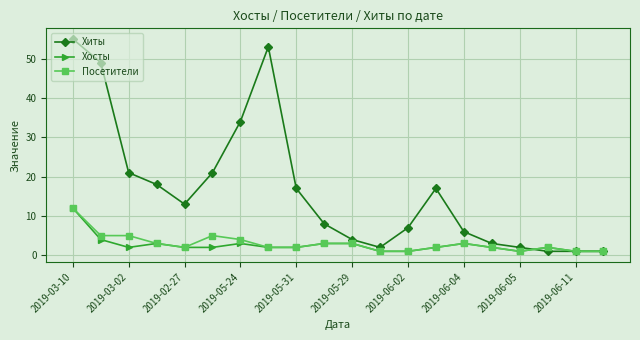

Which series has the widest spread of values?

Хиты